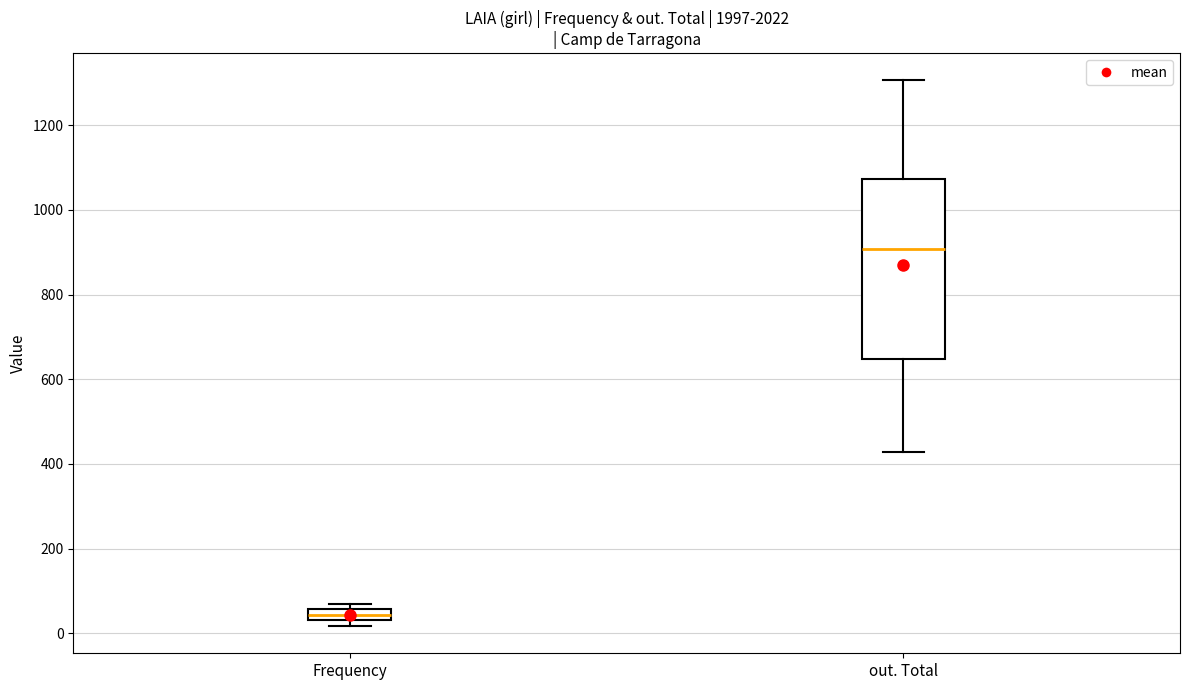

Where does the median line of the box for out. Total sit on the y-axis? The values are not printed on the chart, so give them approximately, as read against the axis.

900